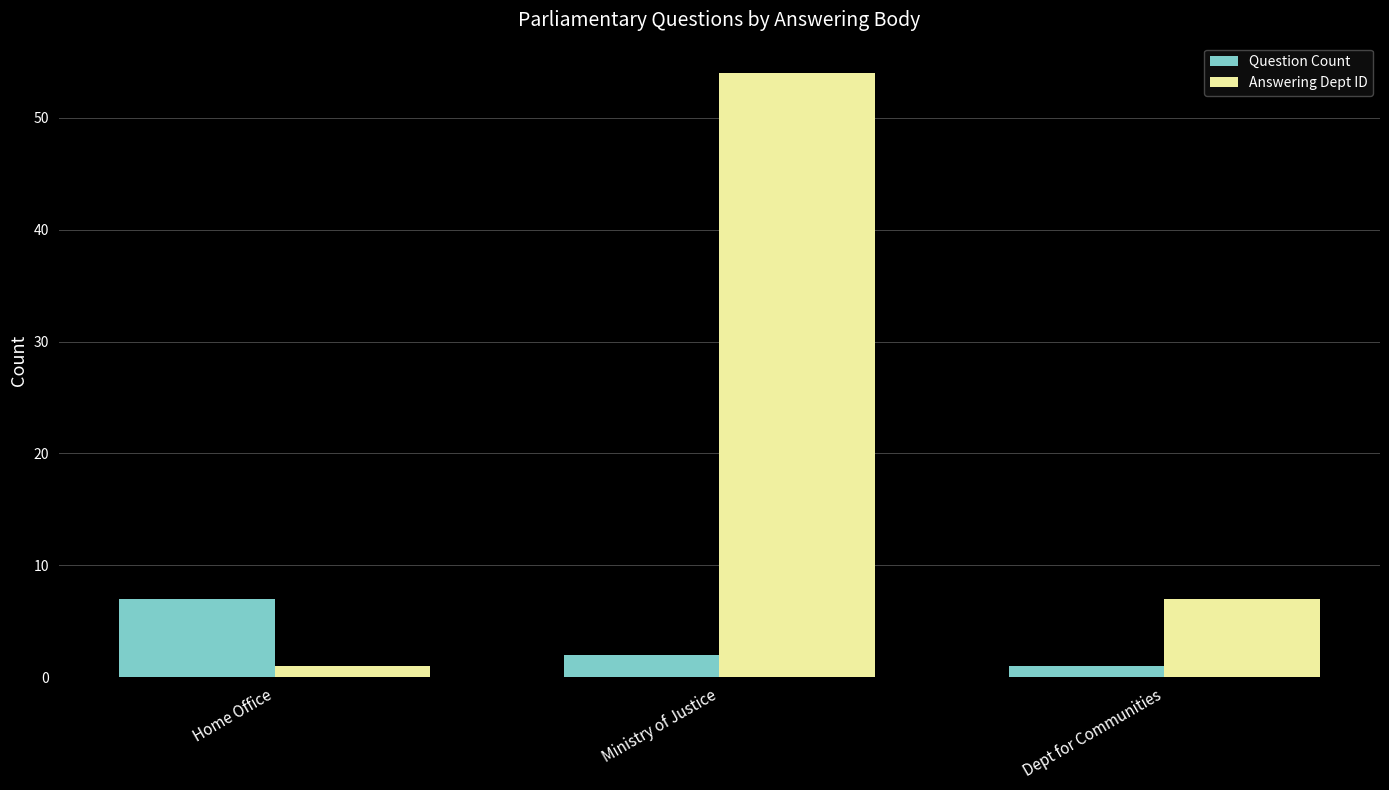

What are all the series names shown in the legend?

Question Count, Answering Dept ID